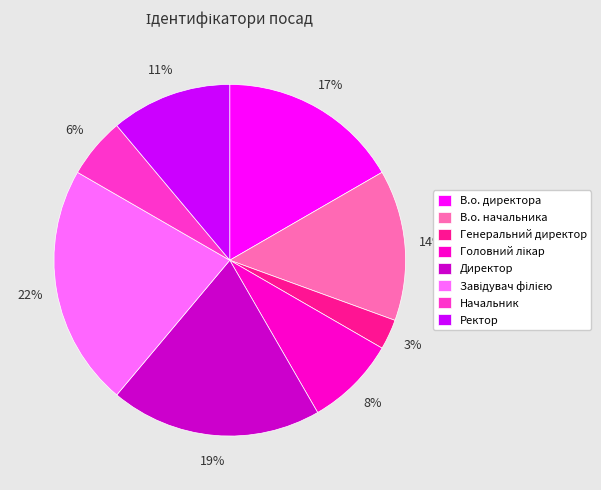

To the nearest percent, what percentage of the pie is Директор?

19%